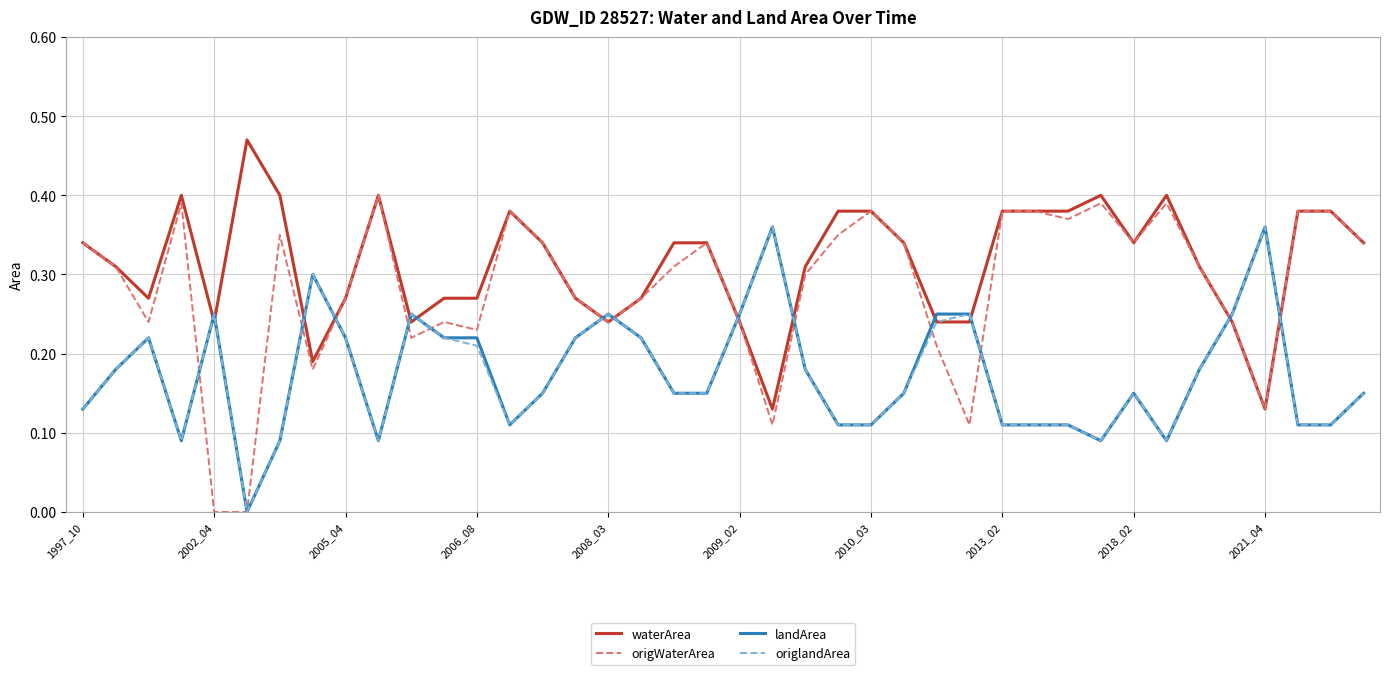

After their last crossing, which series has the higher values: landArea or waterArea?

waterArea